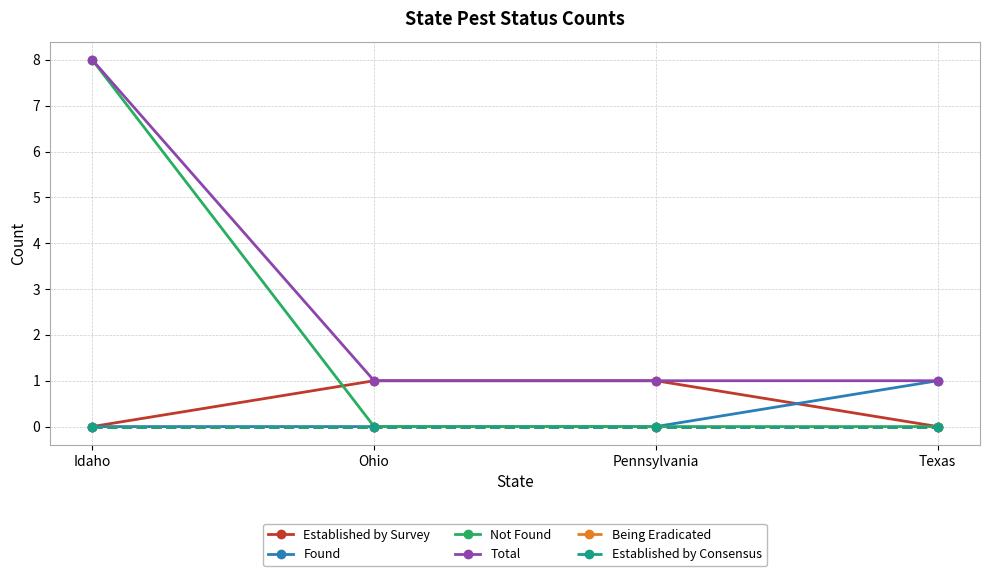

How many lines are shown in the chart?

6